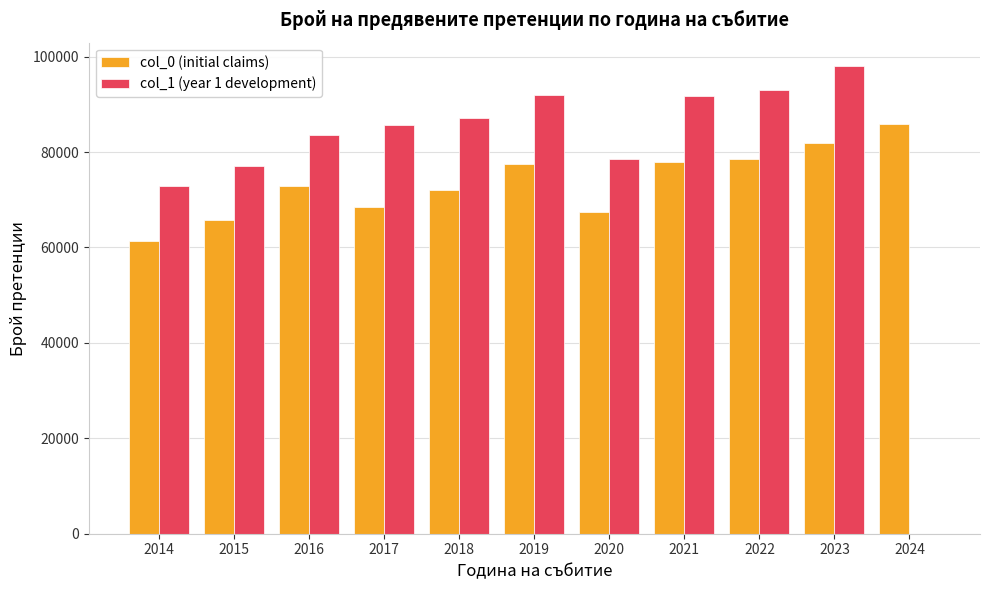

Are the bars grouped side by side (vs. stacked)?

Yes